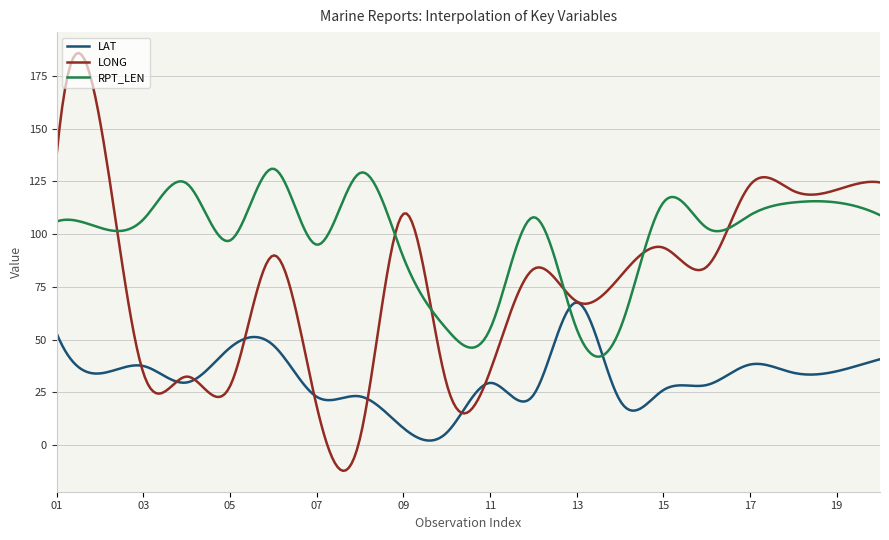

Rank the series by their maximum value, from lowest to highest.

LAT, RPT_LEN, LONG